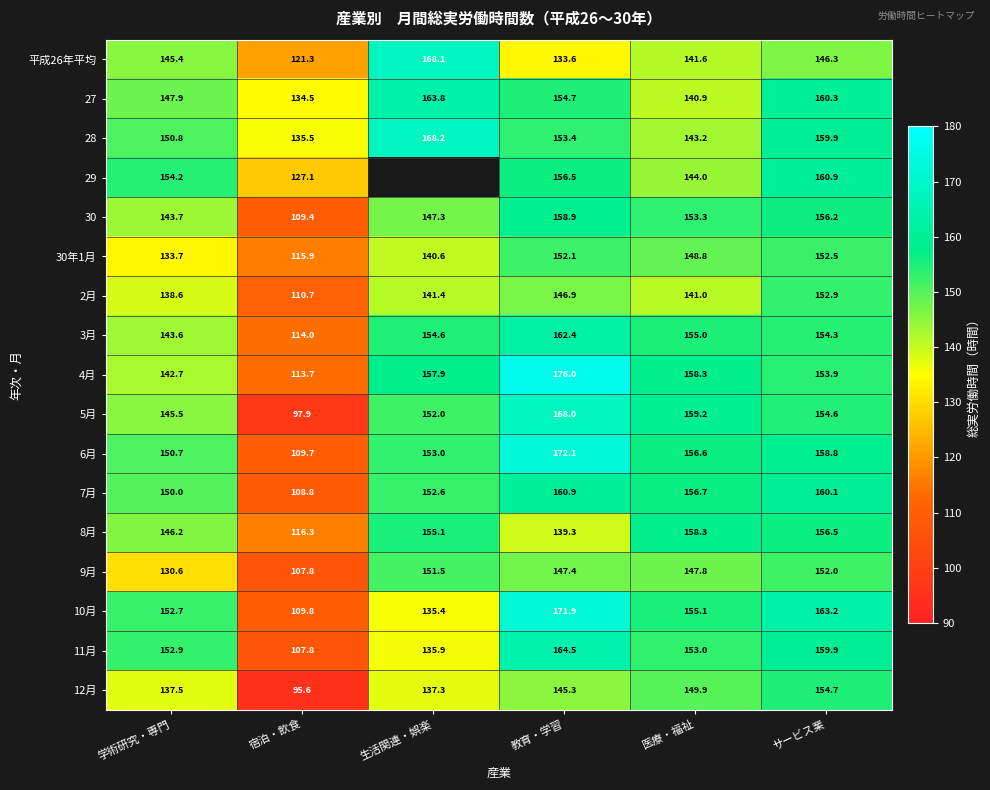

True or false: 6月 has a value of 186.8 at 宿泊・飲食.

False